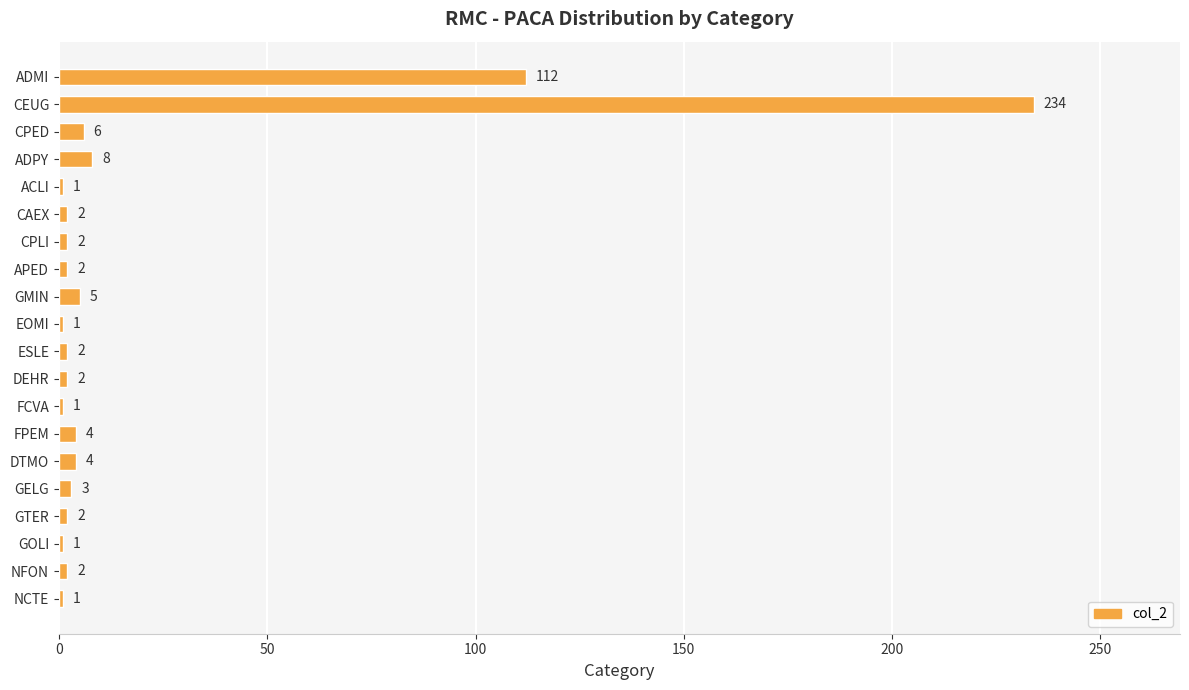

Reading top to bottom, what are all the values shown in this chart?

112	234	6	8	1	2	2	2	5	1	2	2	1	4	4	3	2	1	2	1